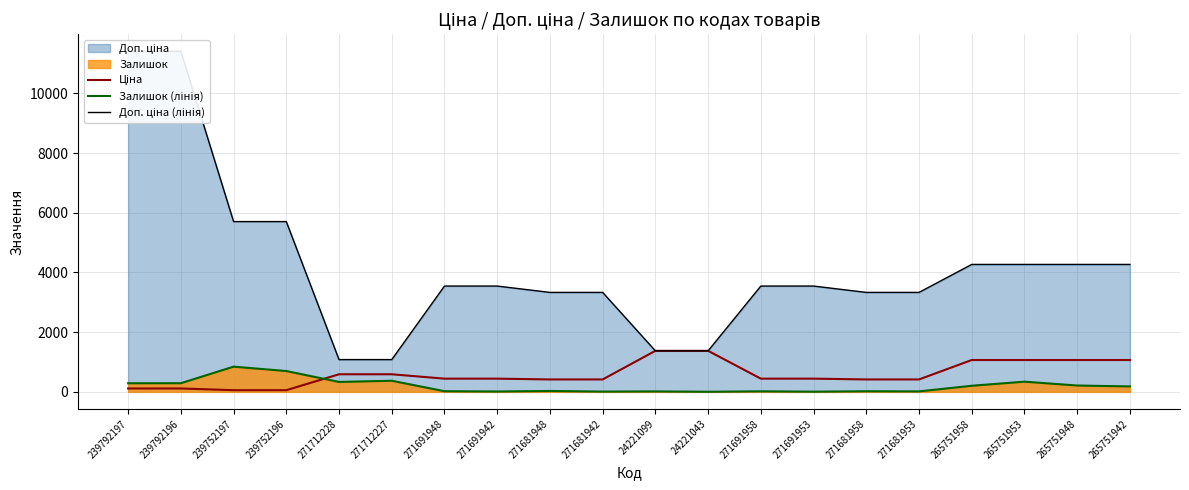

At 271712228, list the series in order from smallest to largest.

Залишок (лінія), Ціна, Доп. ціна (лінія)